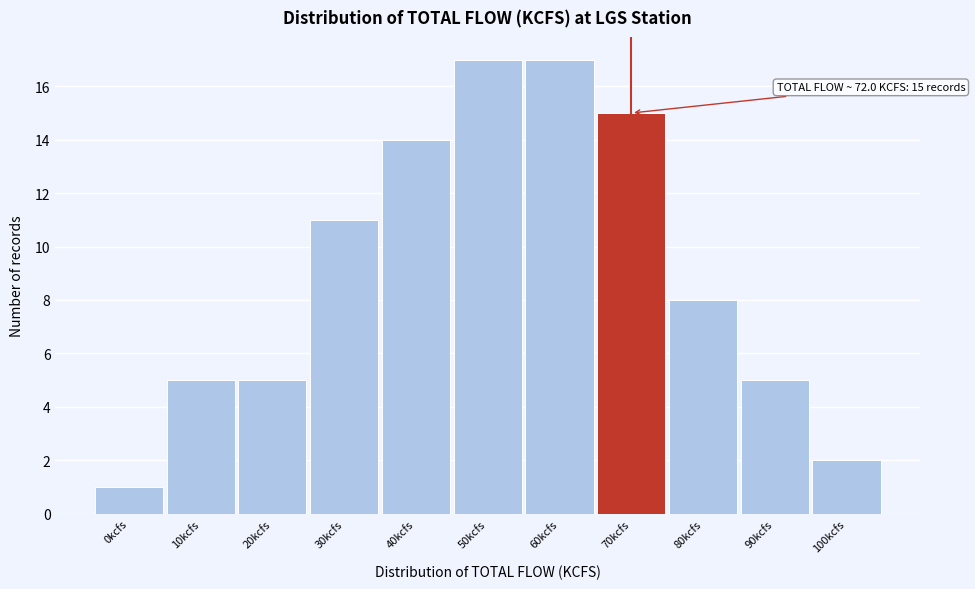

Reading right to left, transcribe all the data shown in this chart.

100kcfs=2	90kcfs=5	80kcfs=8	70kcfs=15	60kcfs=17	50kcfs=17	40kcfs=14	30kcfs=11	20kcfs=5	10kcfs=5	0kcfs=1